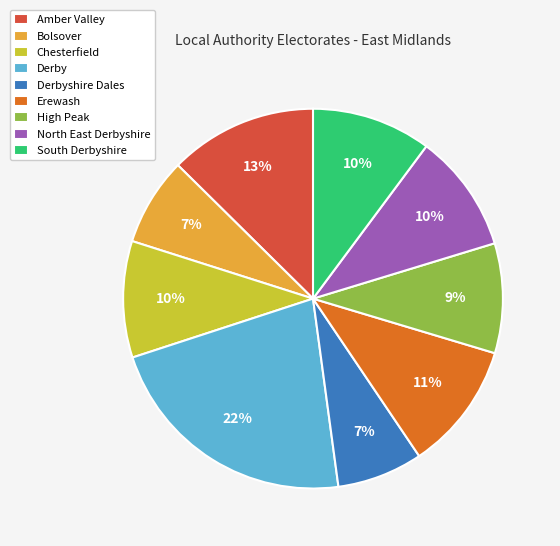

To the nearest percent, what portion does Erewash represent?

11%